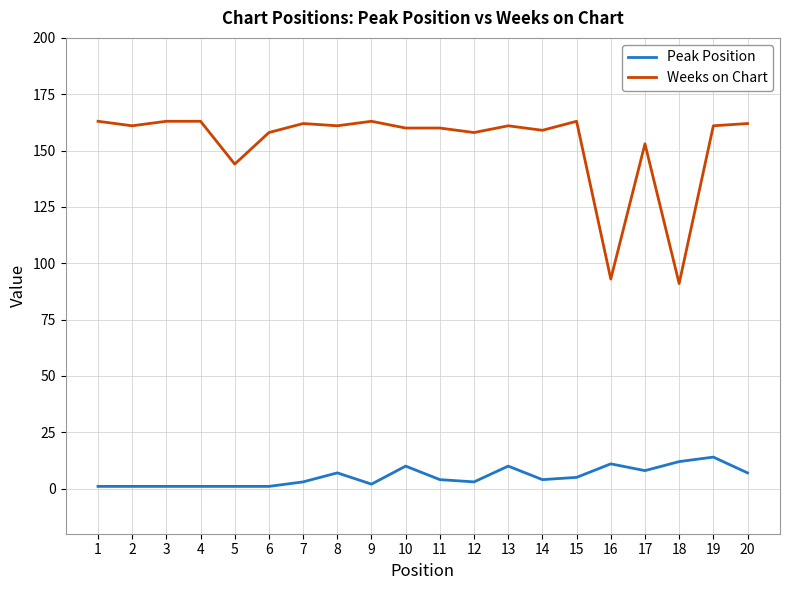

What is the greatest value displayed?

163